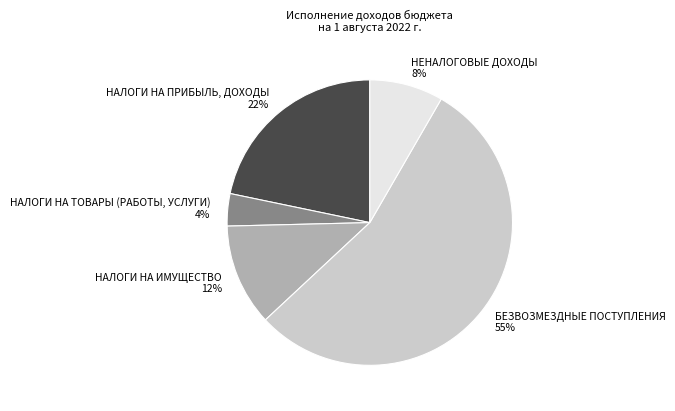

Rank the categories by value from lowest to highest.

НАЛОГИ НА ТОВАРЫ (РАБОТЫ, УСЛУГИ), НЕНАЛОГОВЫЕ ДОХОДЫ, НАЛОГИ НА ИМУЩЕСТВО, НАЛОГИ НА ПРИБЫЛЬ, ДОХОДЫ, БЕЗВОЗМЕЗДНЫЕ ПОСТУПЛЕНИЯ